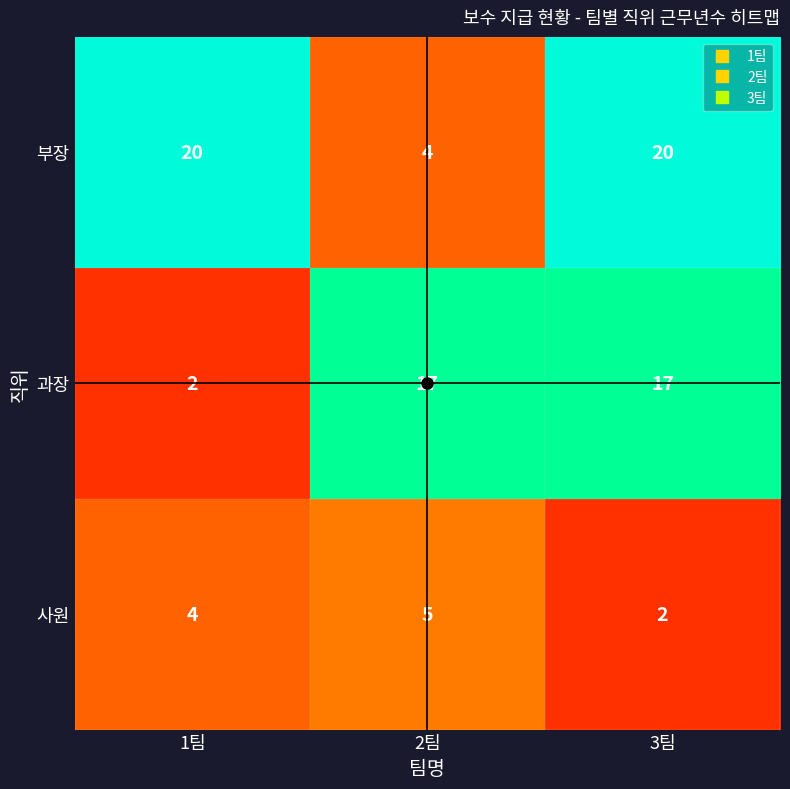

What is the total value across all series at 1팀?

26